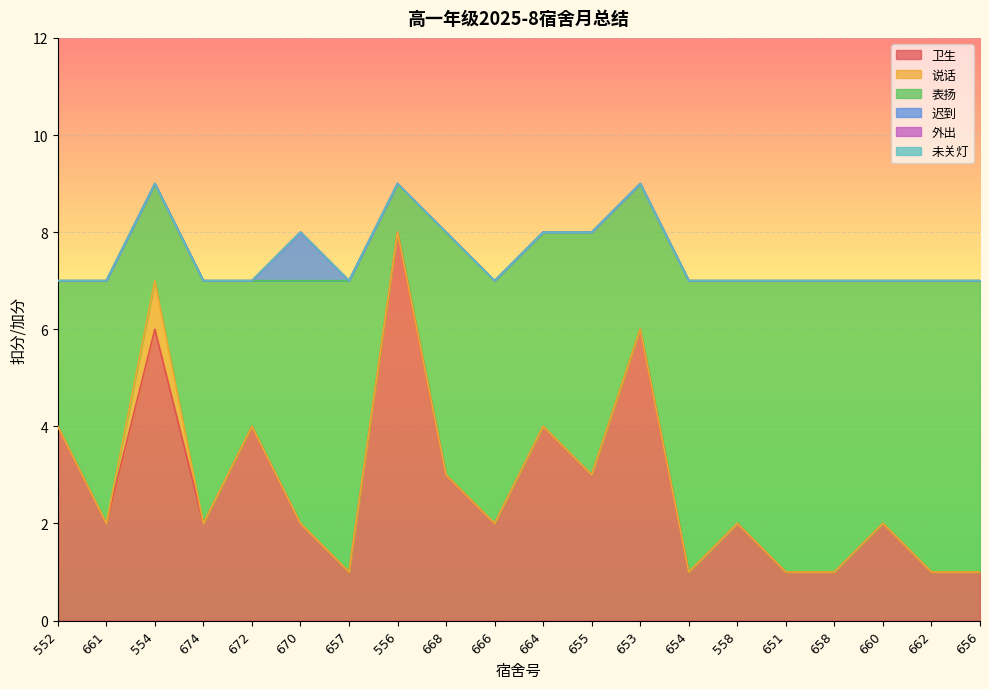

How many series are shown in this chart?

6